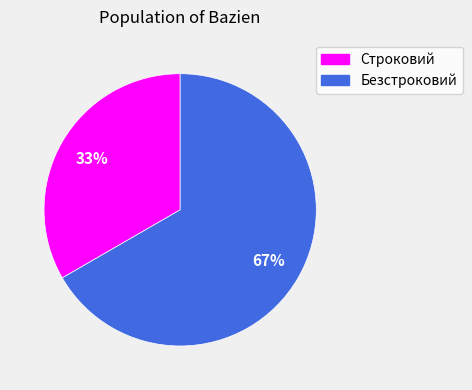

Is there any slice that represents more than half of the pie?

Yes